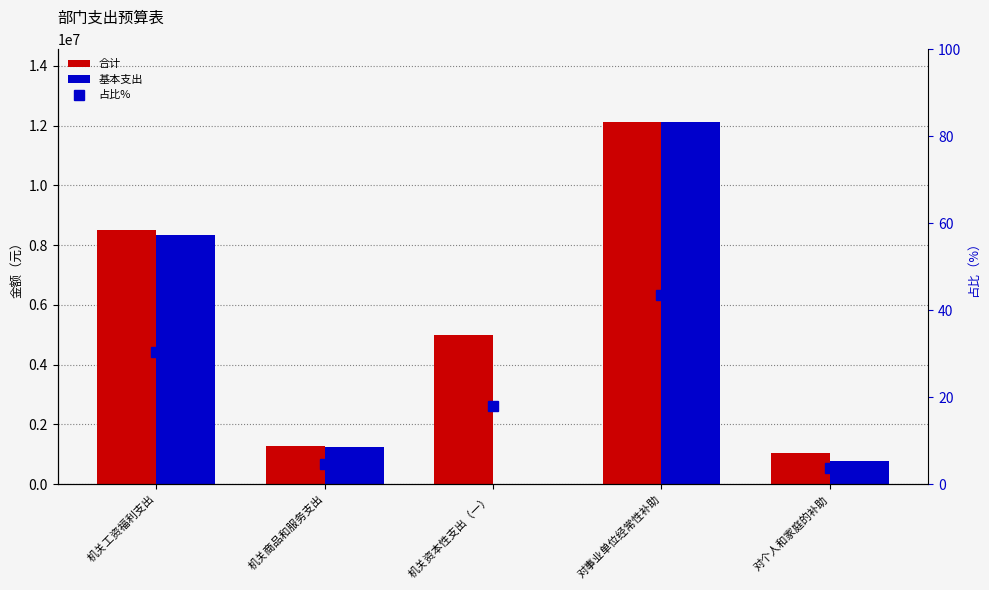

Reading left to right, what are all the values shown in this chart?

合计: 机关工资福利支出=8520557.3	机关商品和服务支出=1265620.0	机关资本性支出（一）=5000000.0	对事业单位经常性补助=12132683.8	对个人和家庭的补助=1047004.4
基本支出: 机关工资福利支出=8336957.3	机关商品和服务支出=1249500.0	机关资本性支出（一）=0.0	对事业单位经常性补助=12132683.8	对个人和家庭的补助=777600.0
占比%: 机关工资福利支出=30.5	机关商品和服务支出=4.5	机关资本性支出（一）=17.9	对事业单位经常性补助=43.4	对个人和家庭的补助=3.7